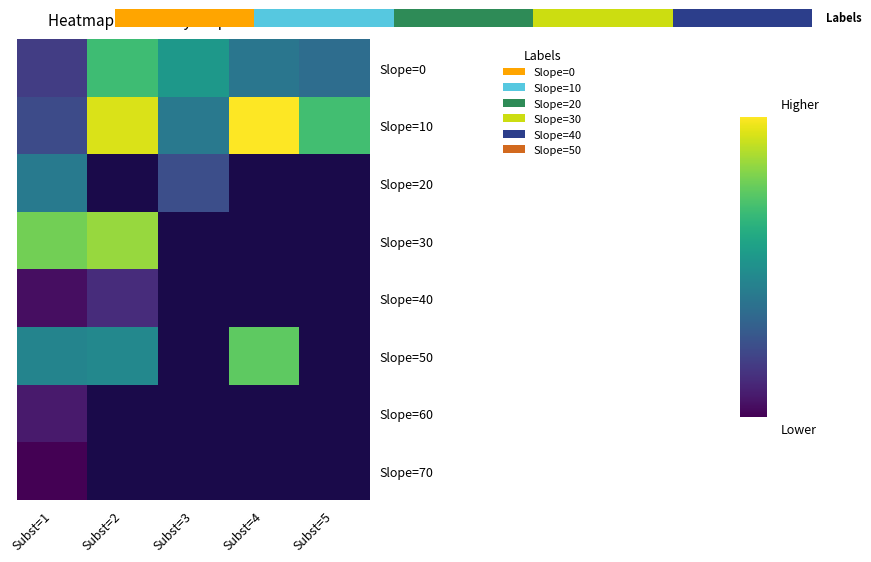

True or false: Slope=10 has a value of 825.0 at Subst=1.

True